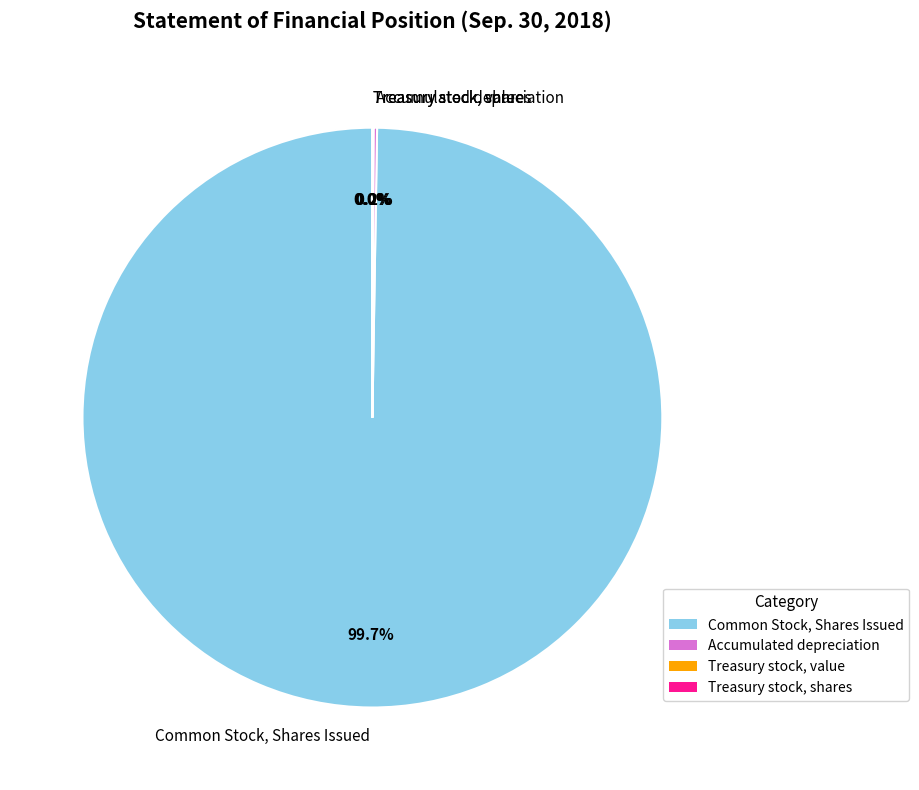

To the nearest percent, what is the difference between the largest and smallest slice percentages?

100%